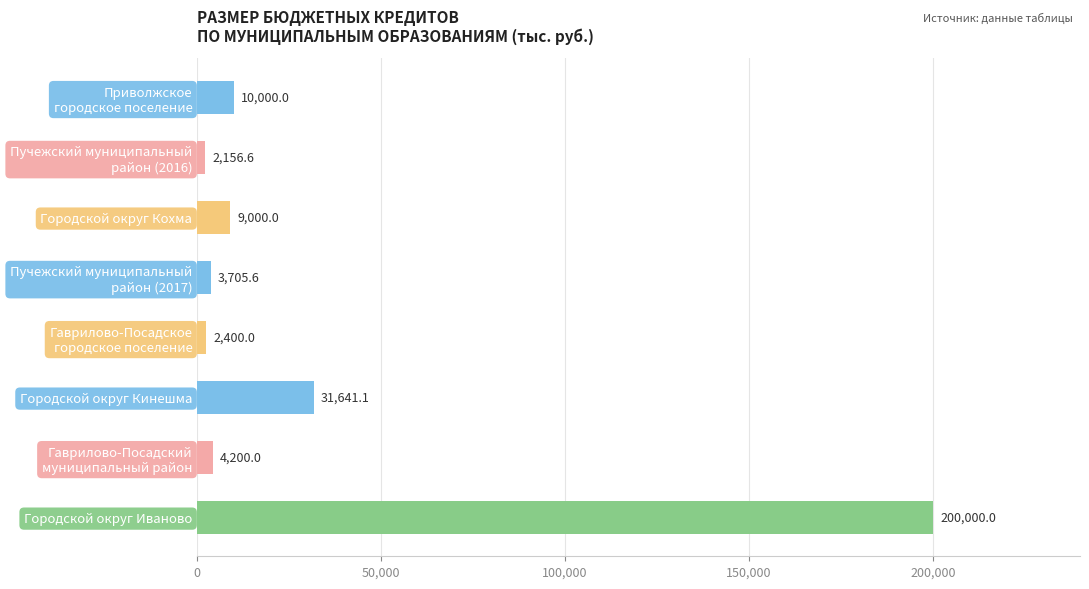

What is the maximum value shown in the chart?

200000.0